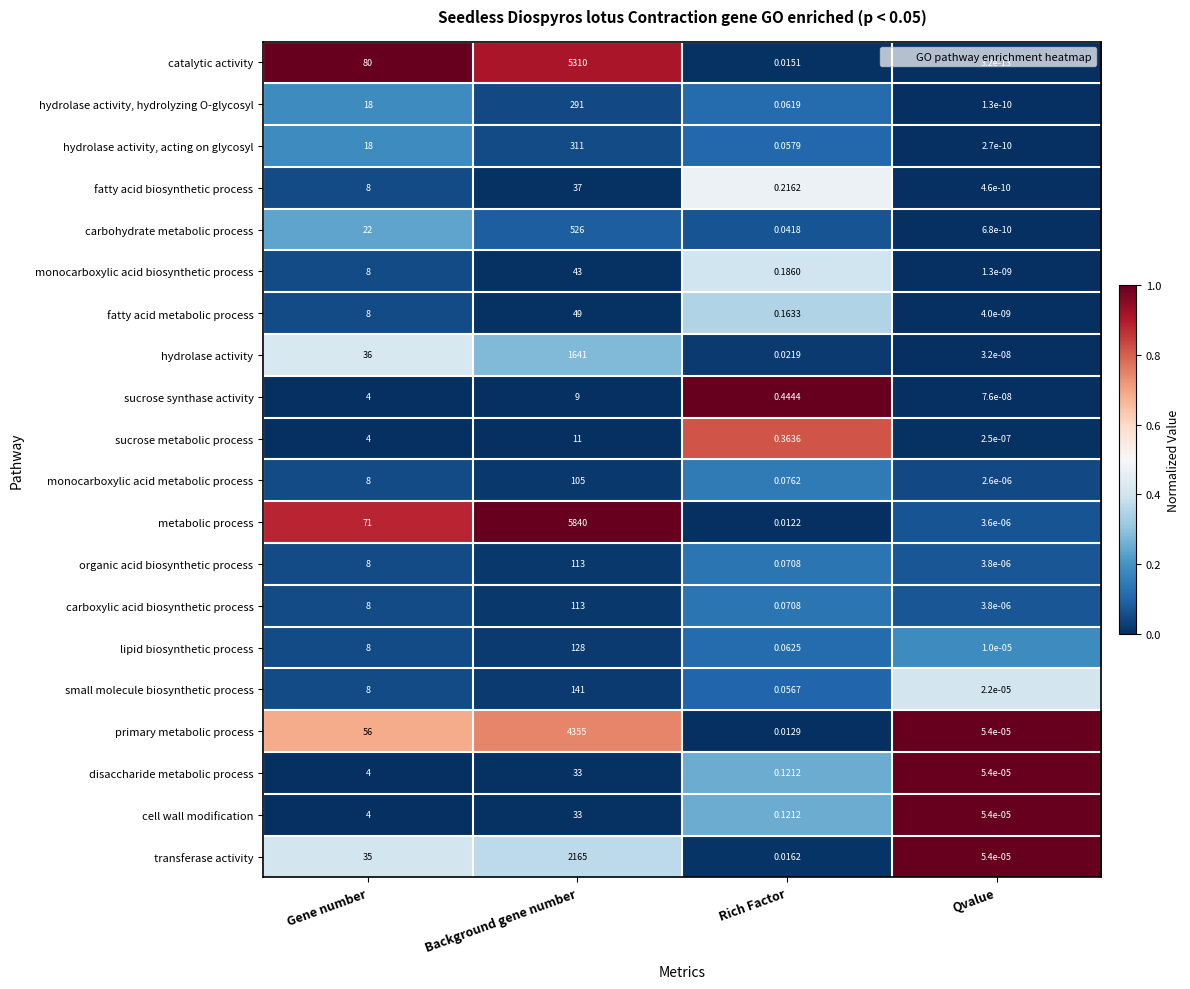

At which label does sucrose synthase activity reach its minimum?

Qvalue